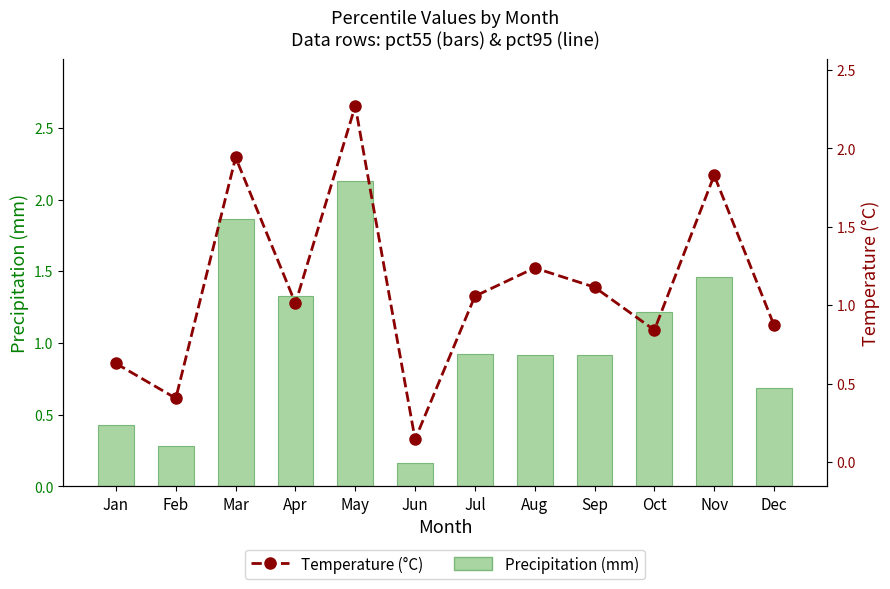

At how many categories does at least one series exceed 1?

8